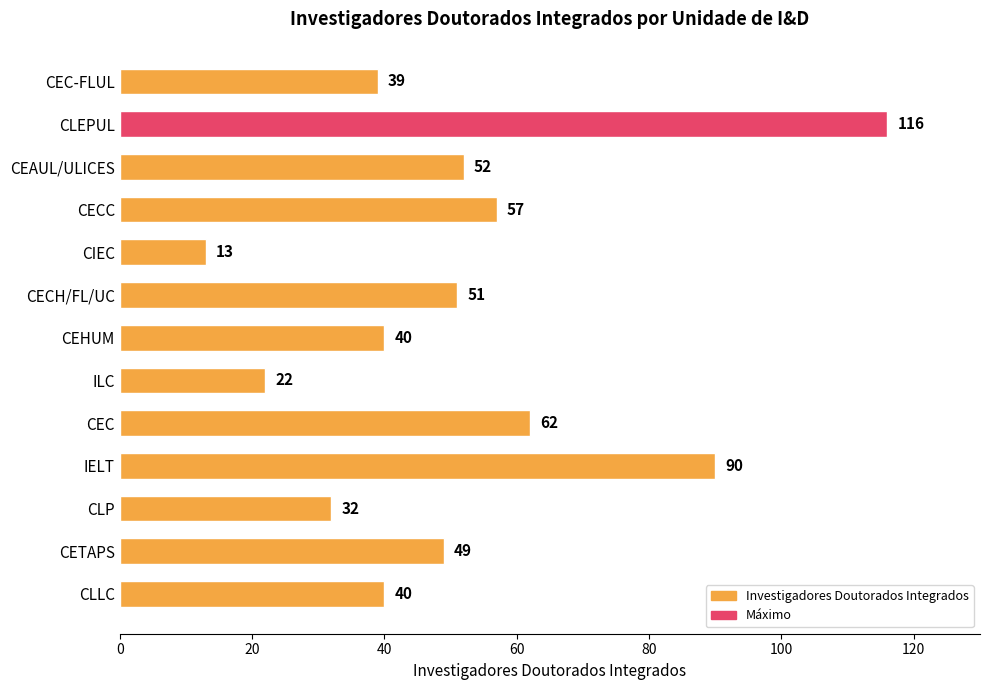

Which label corresponds to the largest value in the chart?

CLEPUL